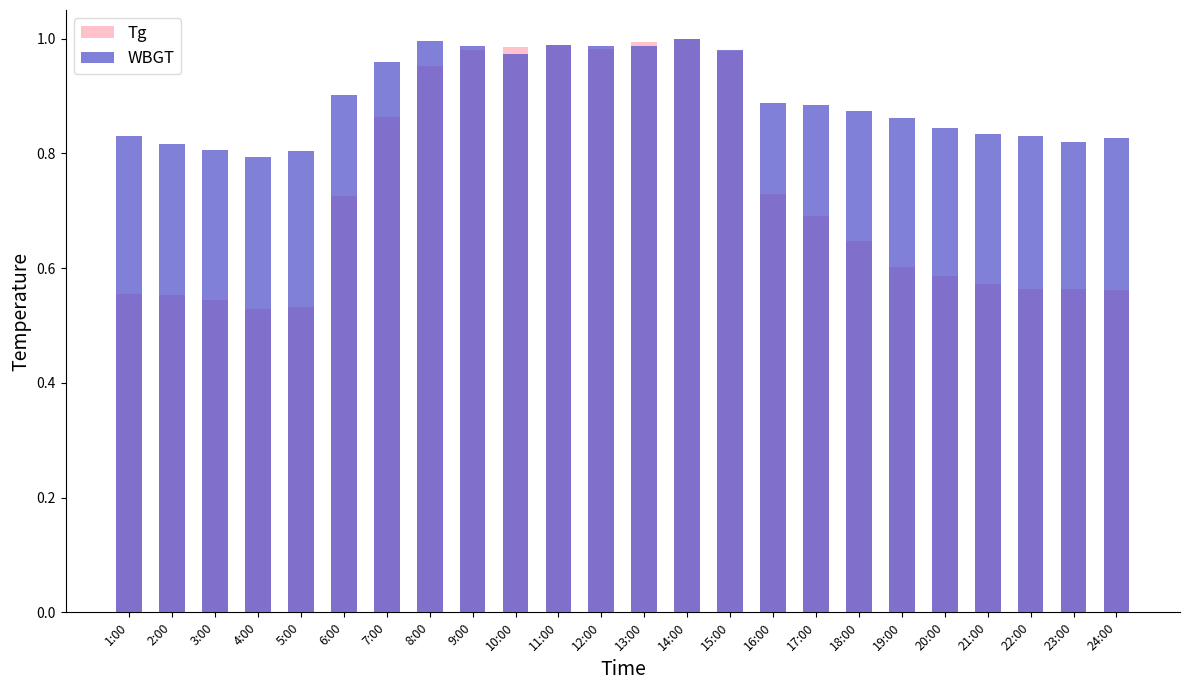

At which label is WBGT closest to 0?

4:00